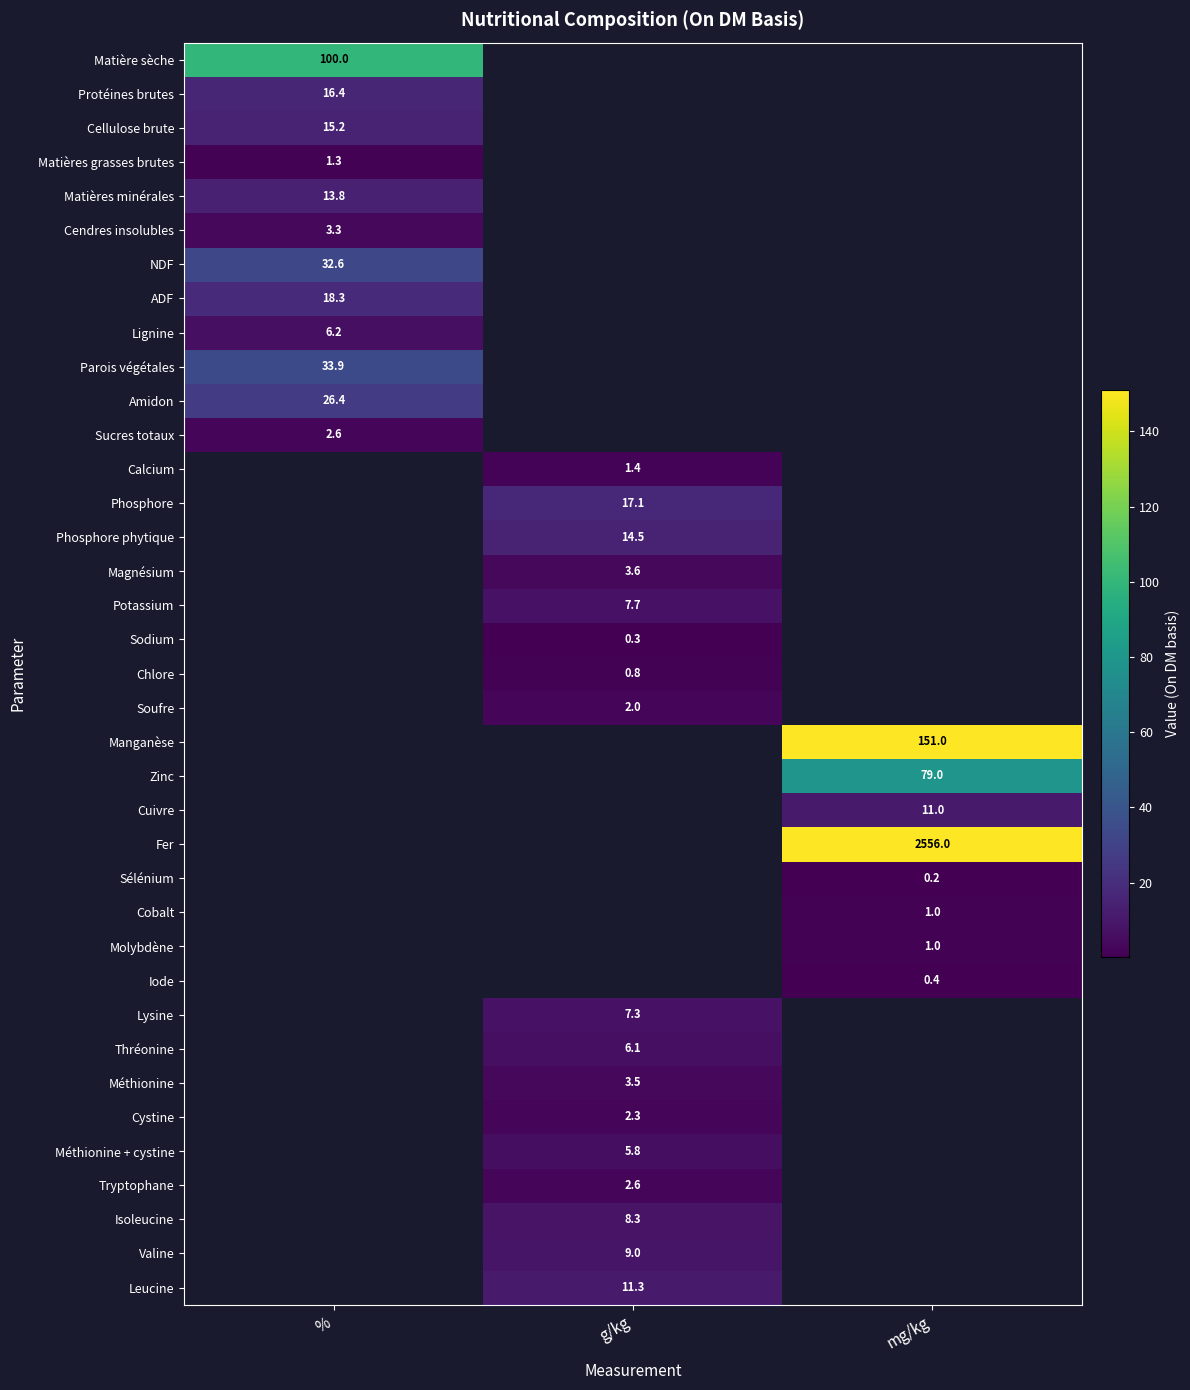

Is it true that Phosphore equals 17.1 at g/kg?

True